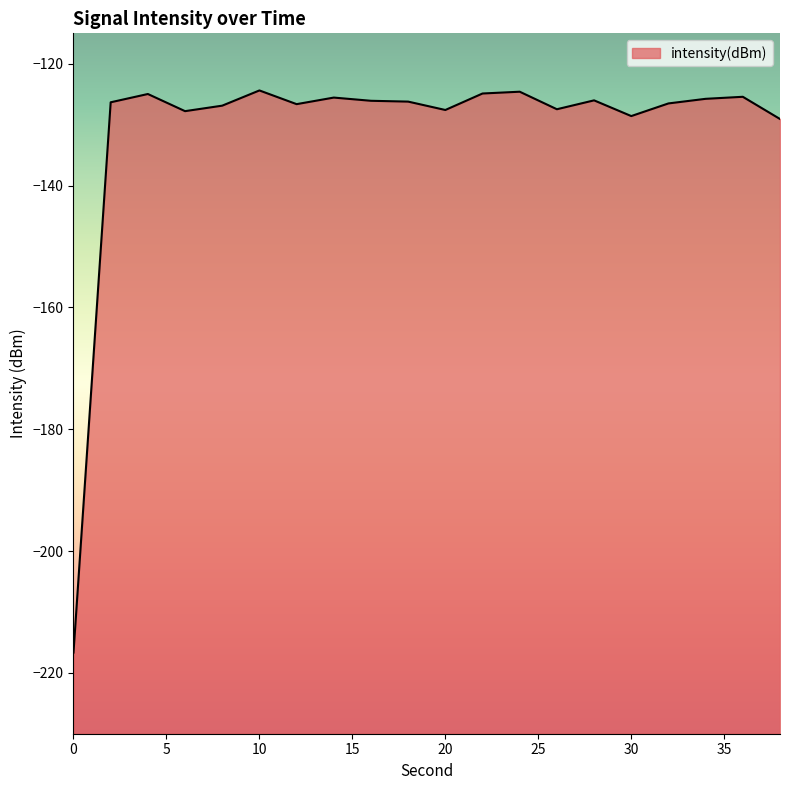

Does the chart have visible grid lines?

No